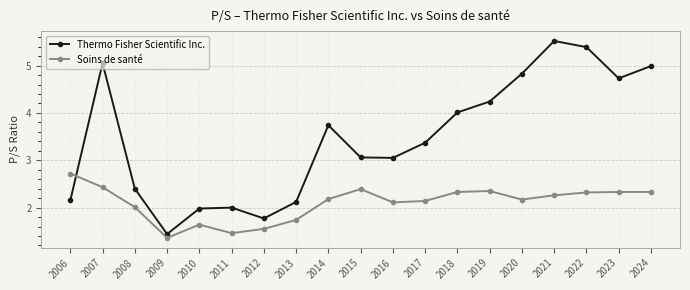

What is the spread (max minus min) of values at 2006?

0.6